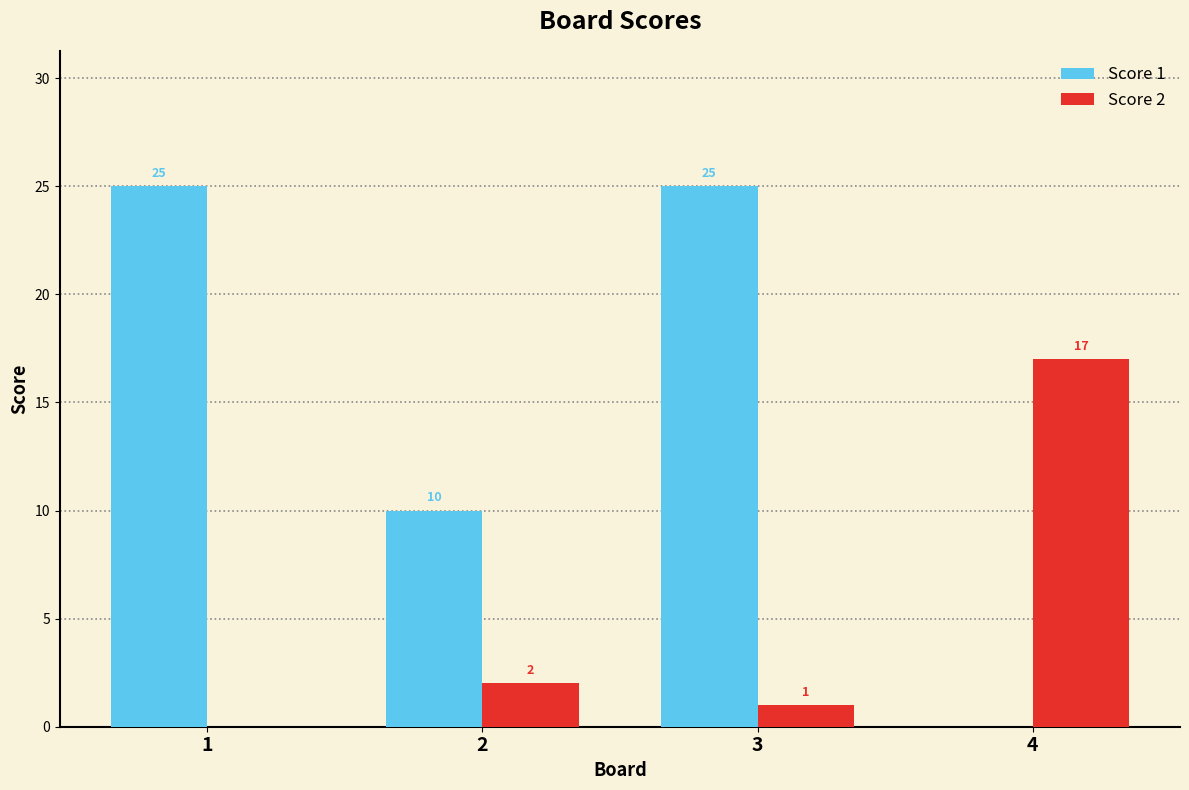

What is the approximate value of Score 2 at 4?

17